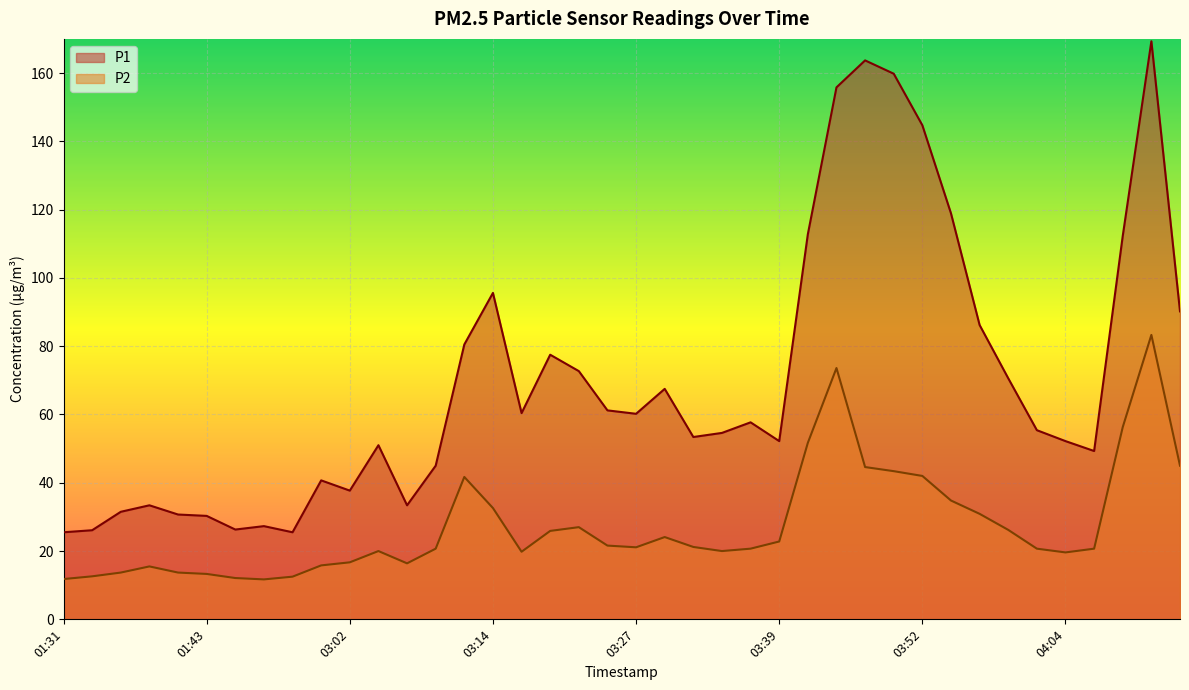

Between 03:00 and 03:22, which is larger?

03:22